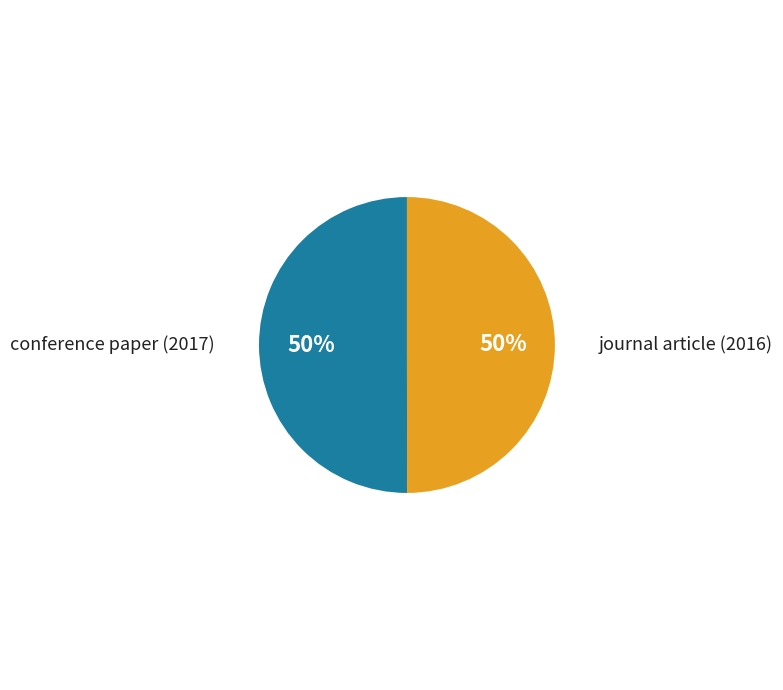

Is it true that conference paper (2017) is 41% of the pie?

False